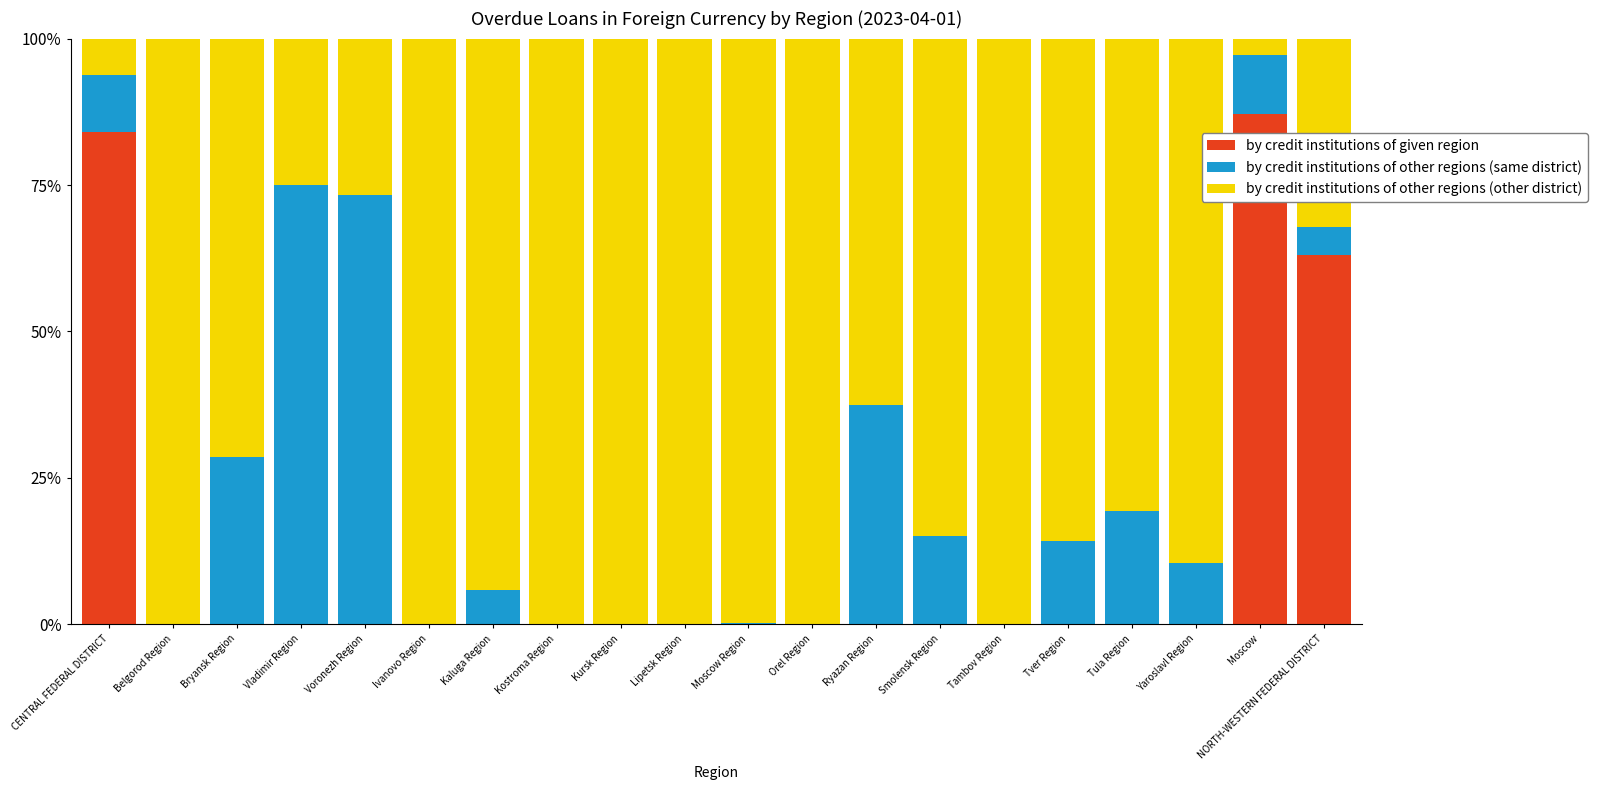

What is the highest value of the by credit institutions of given region series?

87.2